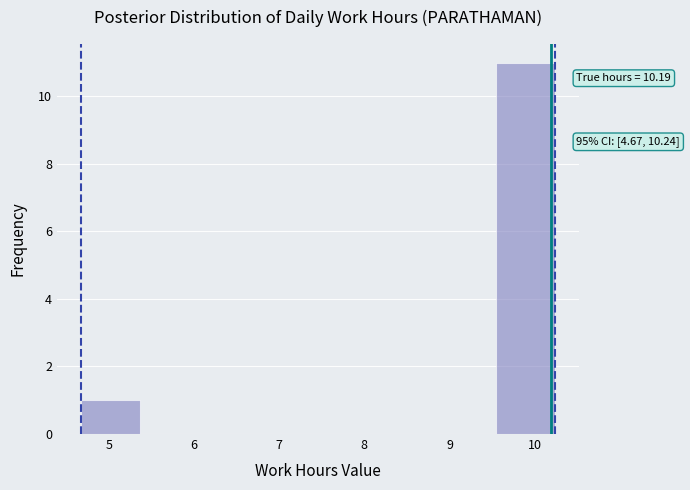

Which range on the x-axis has the tallest bar?

9.5 to 10.2